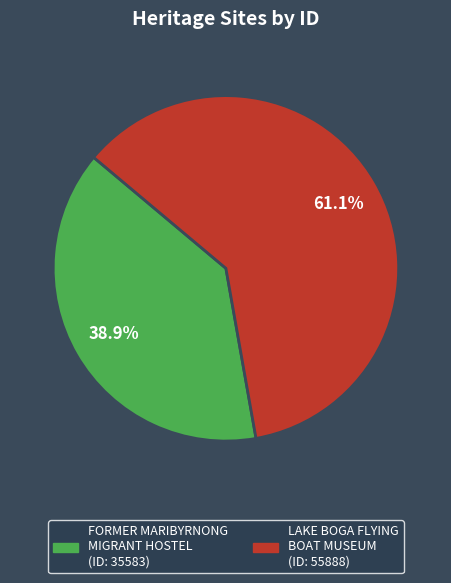

How much of the chart is everything except LAKE BOGA FLYING BOAT MUSEUM?

38.9%